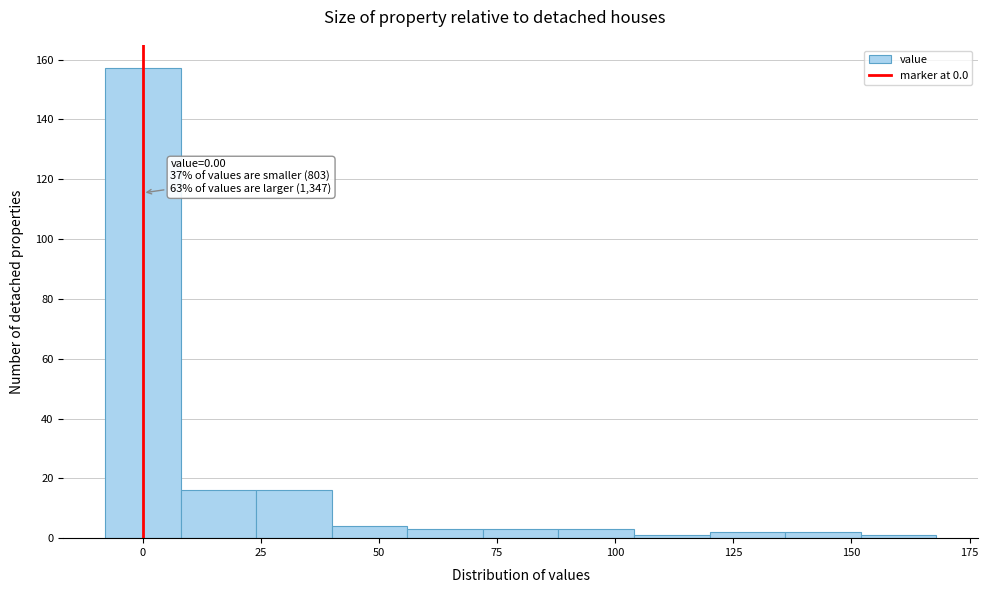

Read against the x-axis, roughly where is the centre of the tallest bar?

0